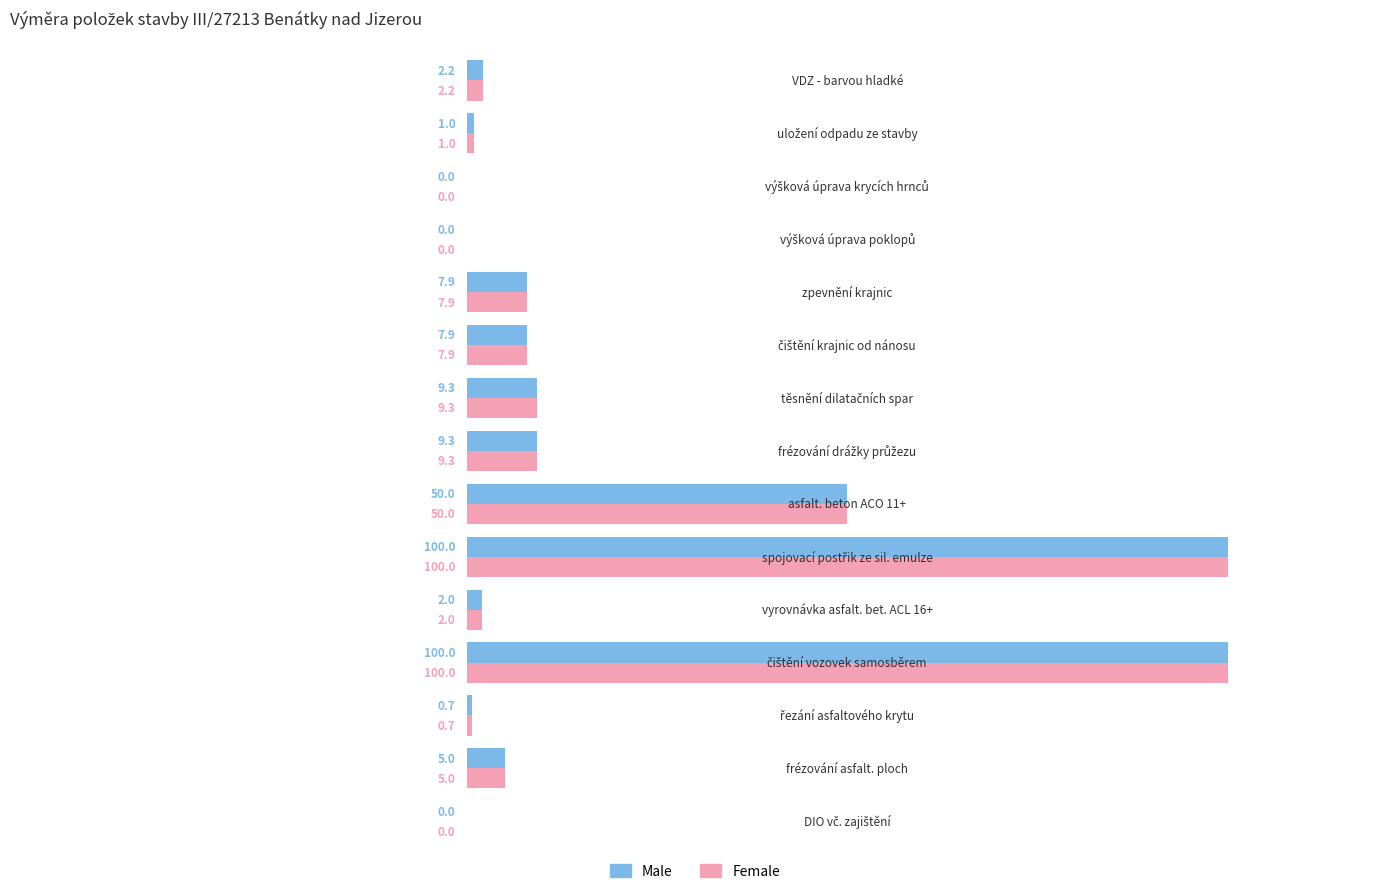

Count the number of categories in the chart.

15